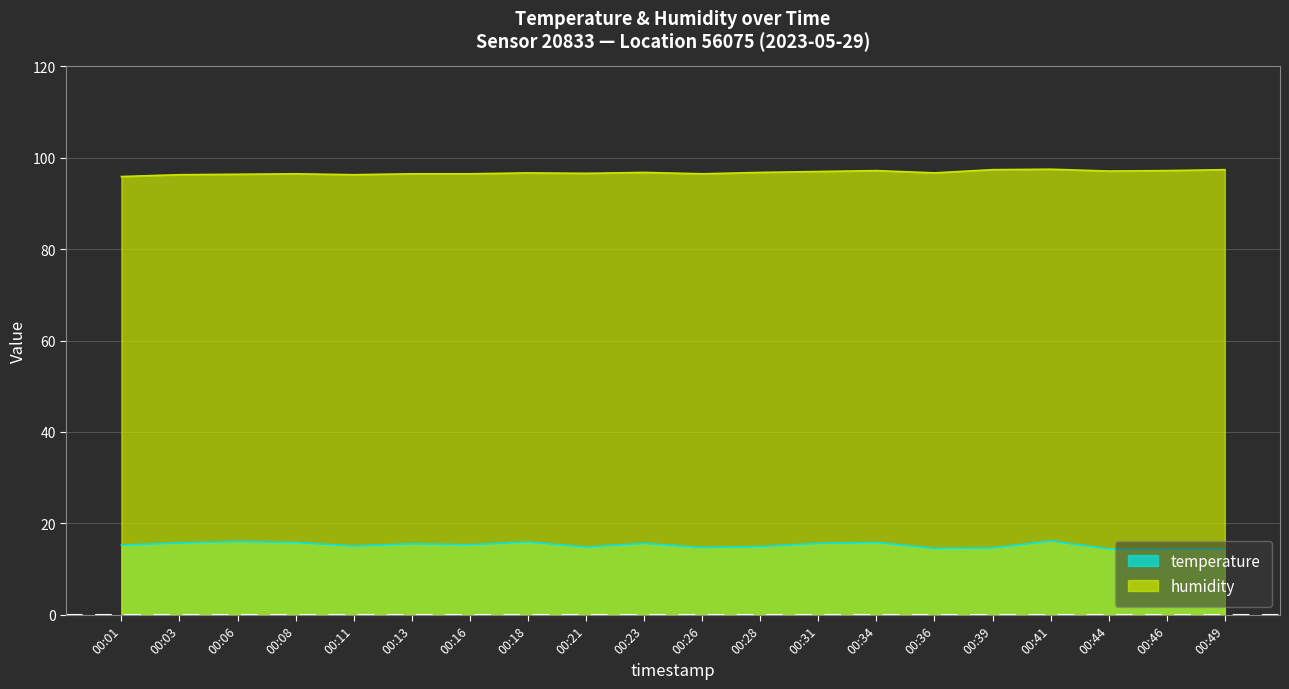

Reading left to right, list all the values displayed in this chart.

temperature: 15.2	15.7	16.0	15.8	15.0	15.5	15.3	15.9	14.8	15.6	14.7	14.9	15.6	15.8	14.5	14.6	16.1	14.4	14.4	14.4
humidity: 95.9	96.3	96.4	96.5	96.3	96.5	96.5	96.7	96.6	96.8	96.5	96.8	97.0	97.2	96.7	97.4	97.5	97.1	97.2	97.4